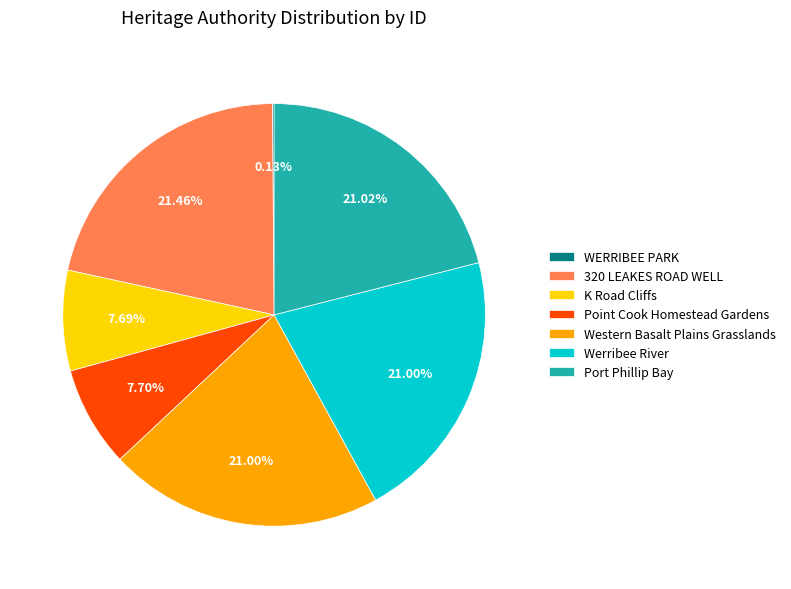

Does any single category account for the majority?

No